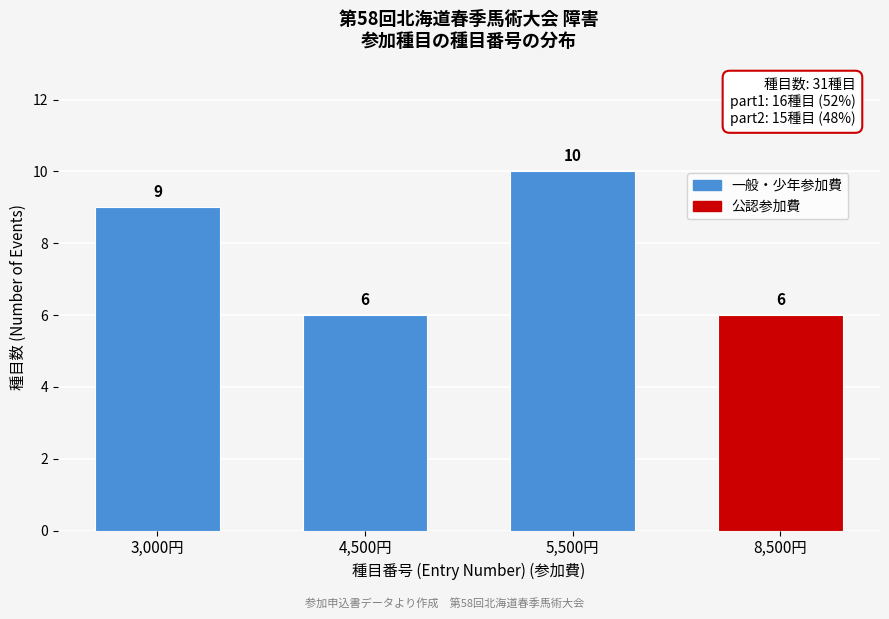

Reading right to left, what are all the values shown in this chart?

6	10	6	9